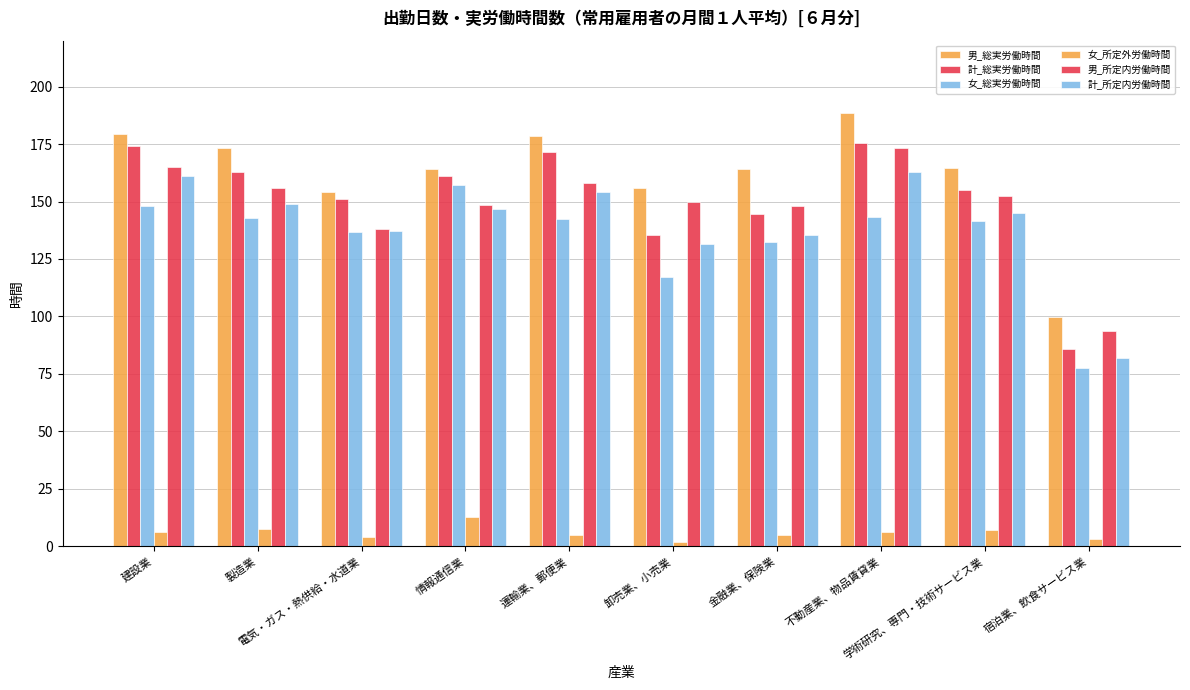

How many groups of bars are there?

10